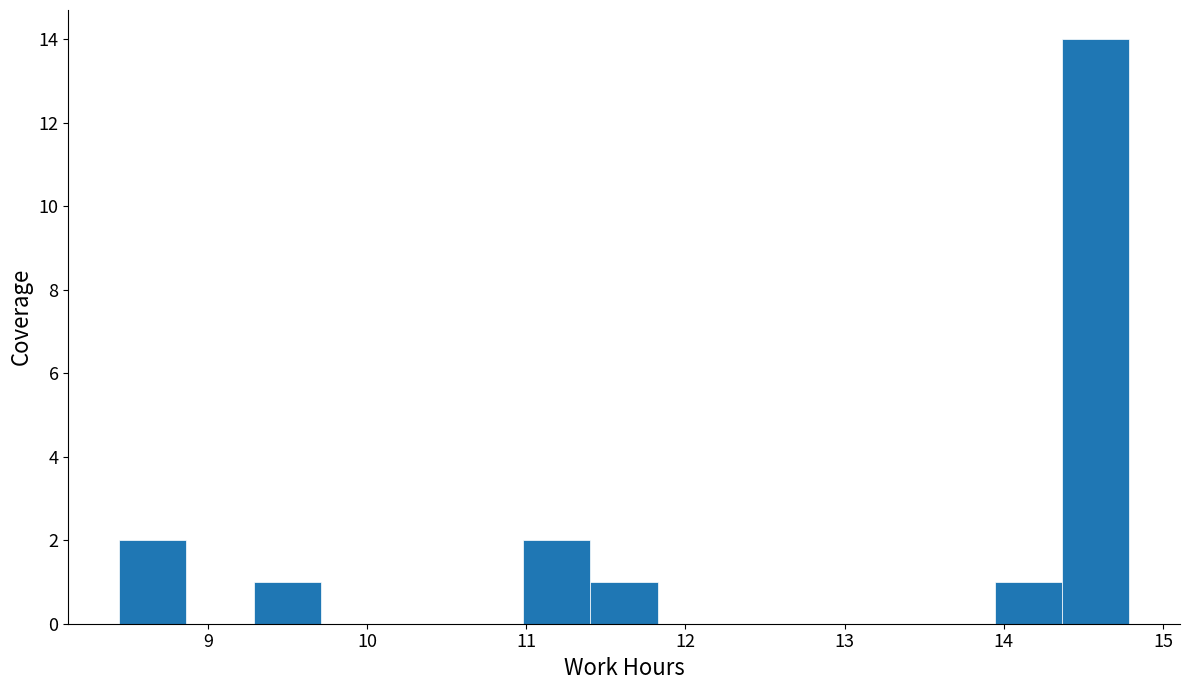

Reading left to right, transcribe this chart: for each bar, give the range it covers on the x-axis and its height. Neither the bar edges nor the heights are printed on the chart, so give them approximately, as read against the axes.

8.4 to 8.9: 2
8.9 to 9.3: 0
9.3 to 9.7: 1
9.7 to 10.1: 0
10.1 to 10.6: 0
10.6 to 11.0: 0
11.0 to 11.4: 2
11.4 to 11.8: 1
11.8 to 12.3: 0
12.3 to 12.7: 0
12.7 to 13.1: 0
13.1 to 13.5: 0
13.5 to 13.9: 0
13.9 to 14.4: 1
14.4 to 14.8: 14